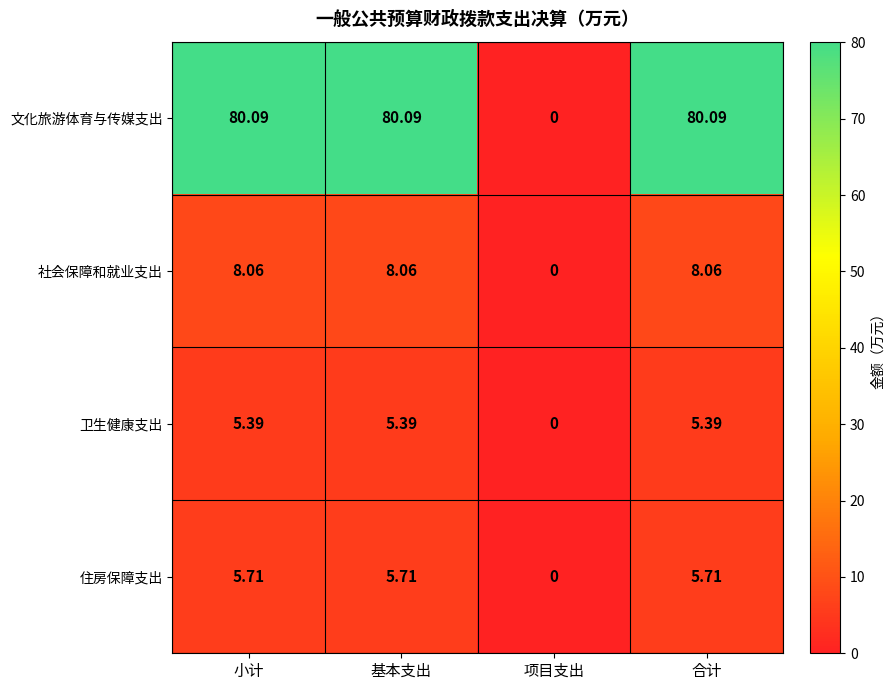

At which label is 住房保障支出 closest to 2?

项目支出